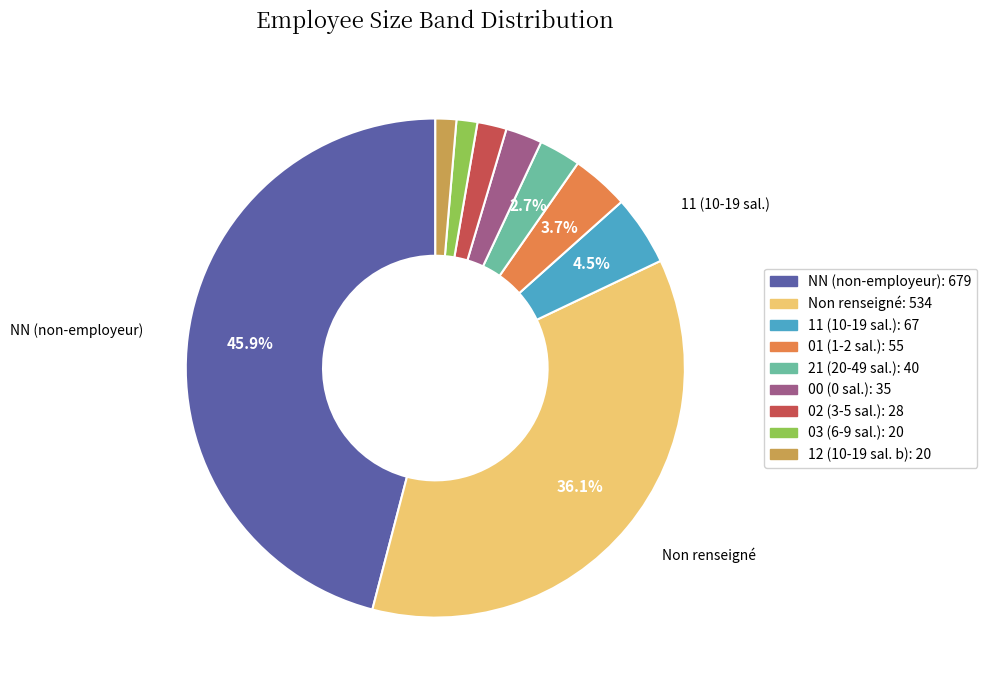

Does any single category account for the majority?

No